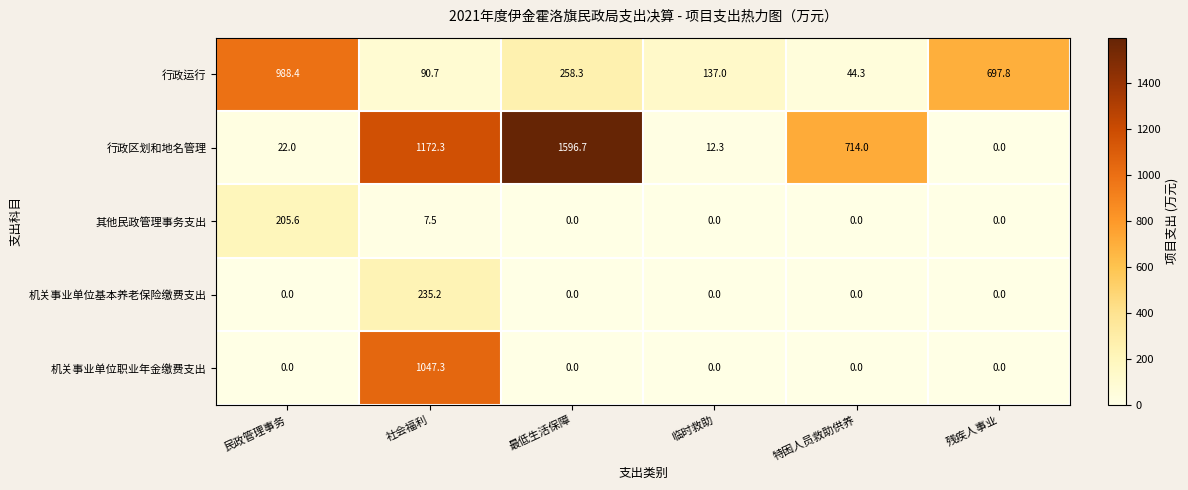

What is the difference between the 其他民政管理事务支出 values at 特困人员救助供养 and 民政管理事务?

205.6